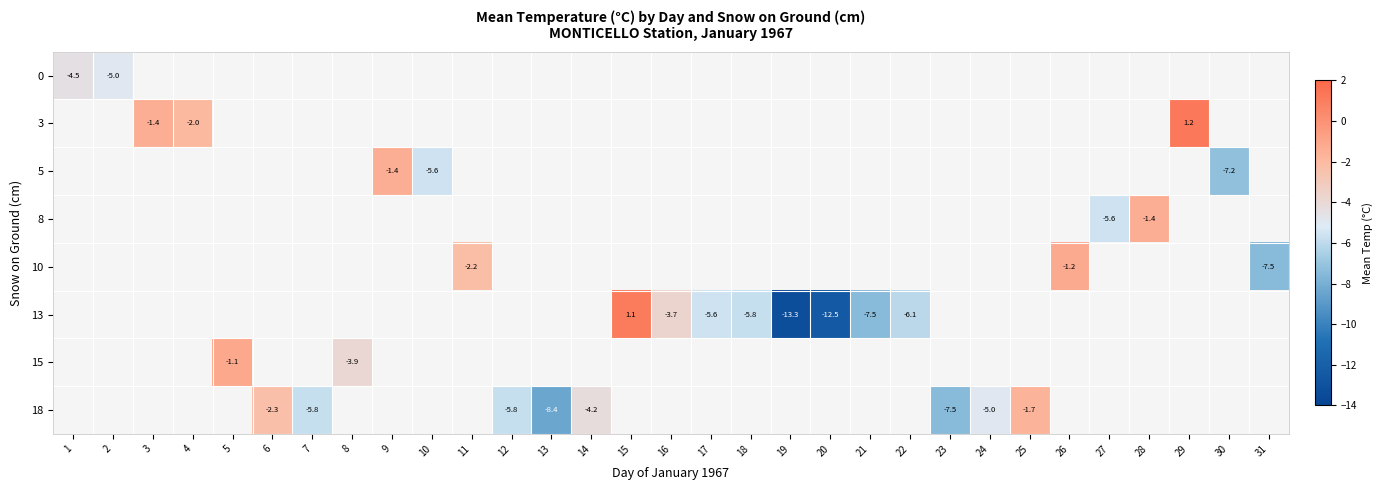

How many categories are shown in the chart?

31